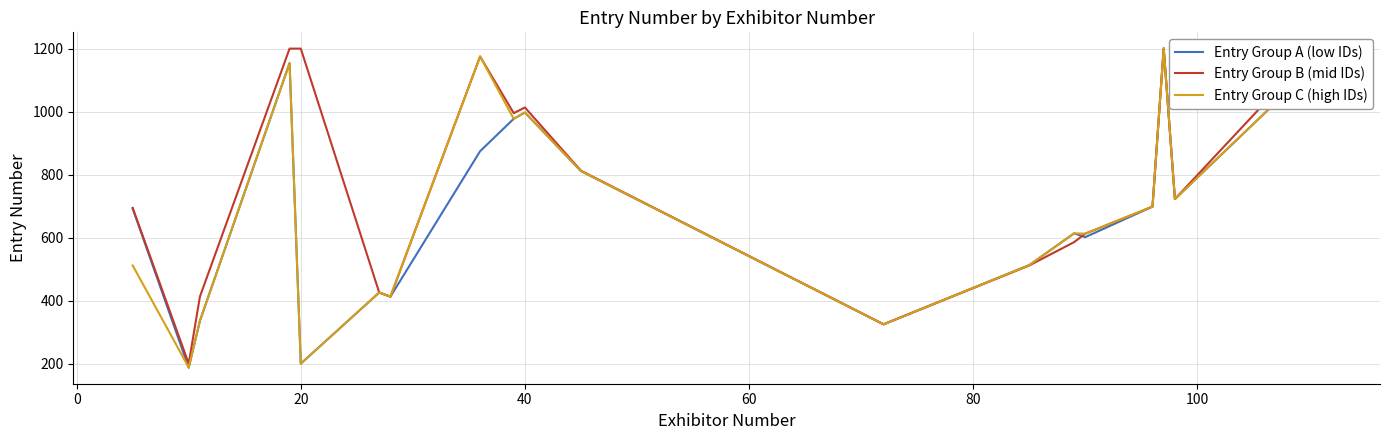

How many lines are shown in the chart?

3